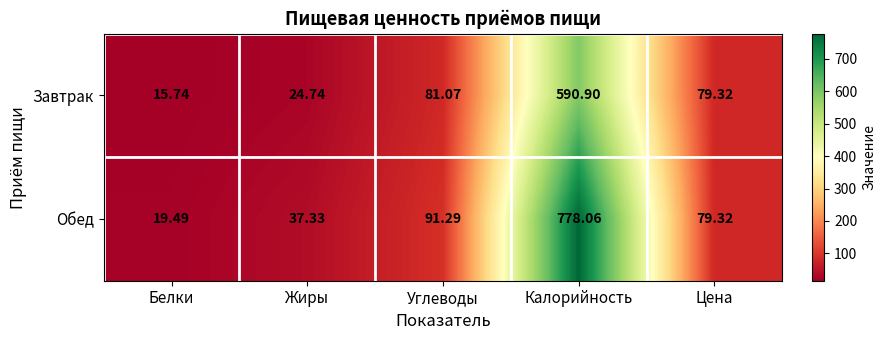

Rank the series by their maximum value, from lowest to highest.

Завтрак, Обед